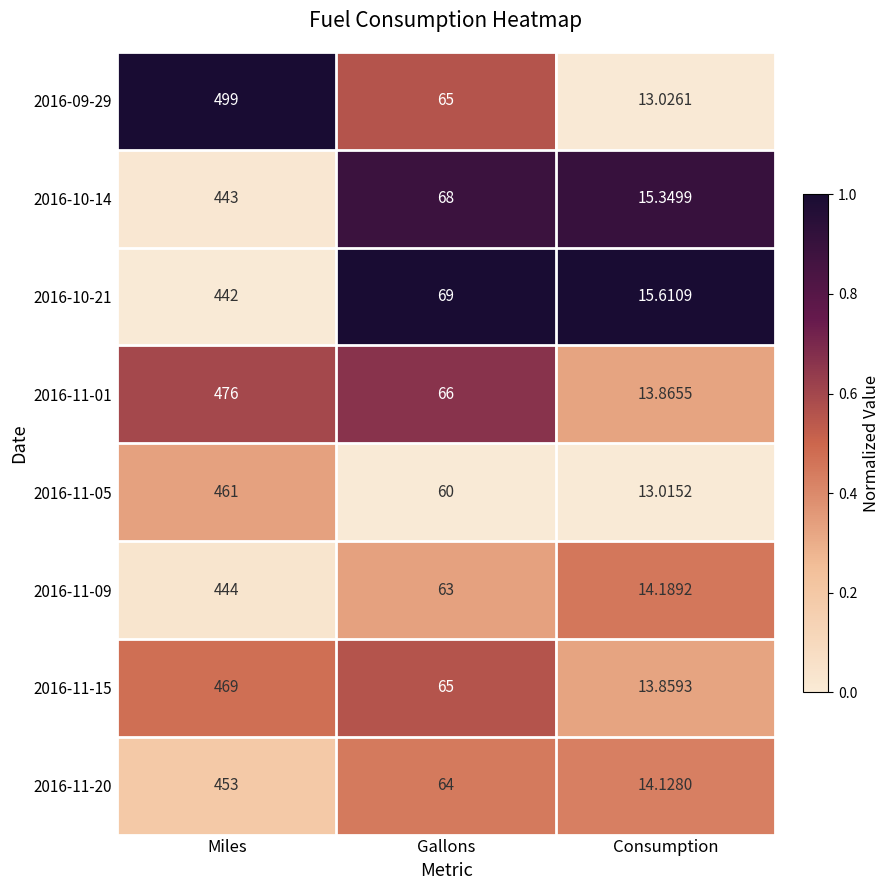

At which label does 2016-11-01 reach its peak?

Miles